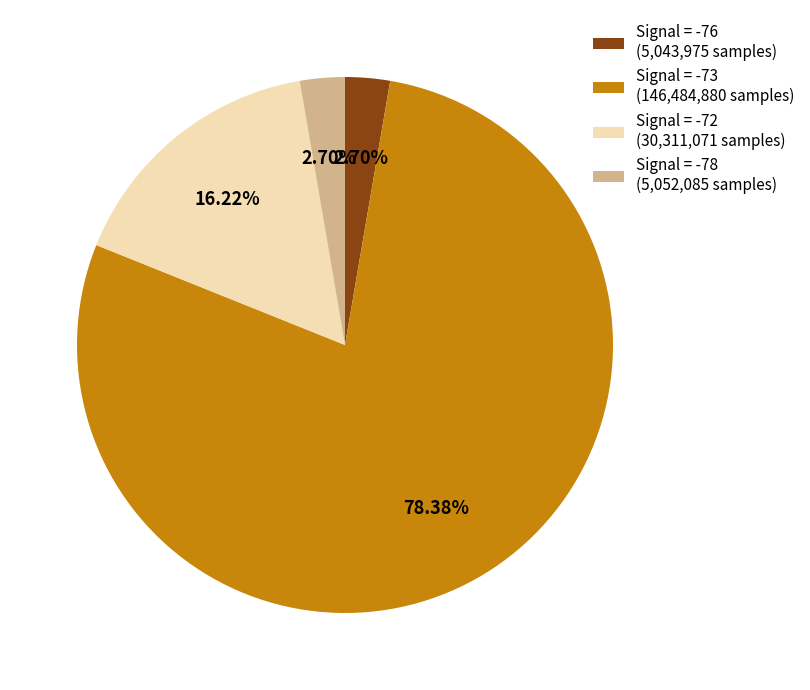

Count the number of slices in the pie.

4